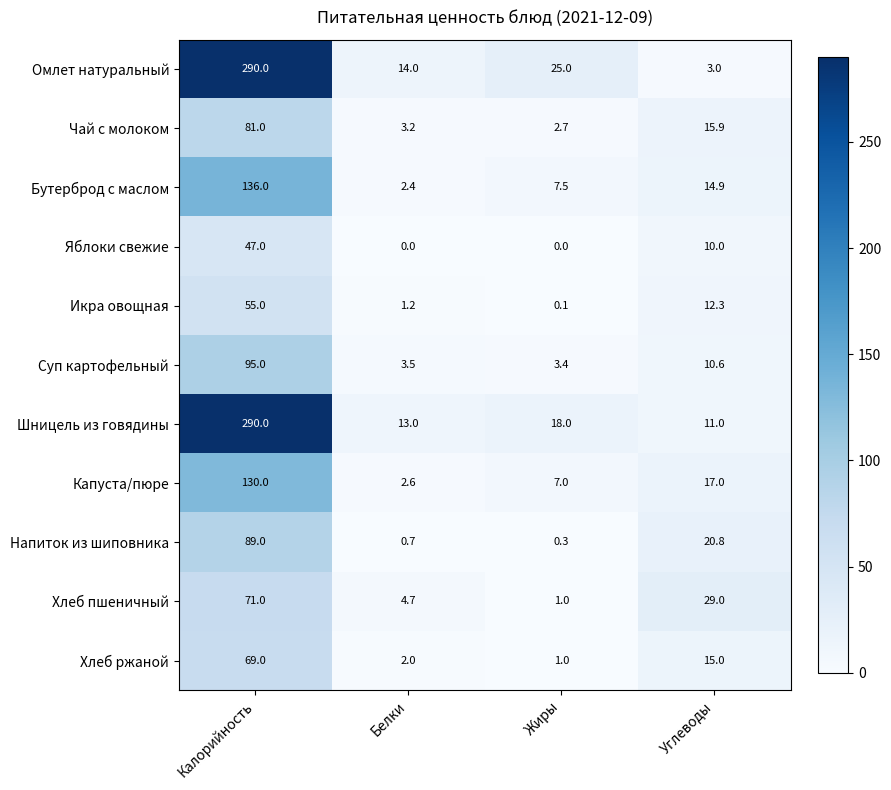

Rank the categories by Шницель из говядины value from lowest to highest.

Углеводы, Белки, Жиры, Калорийность